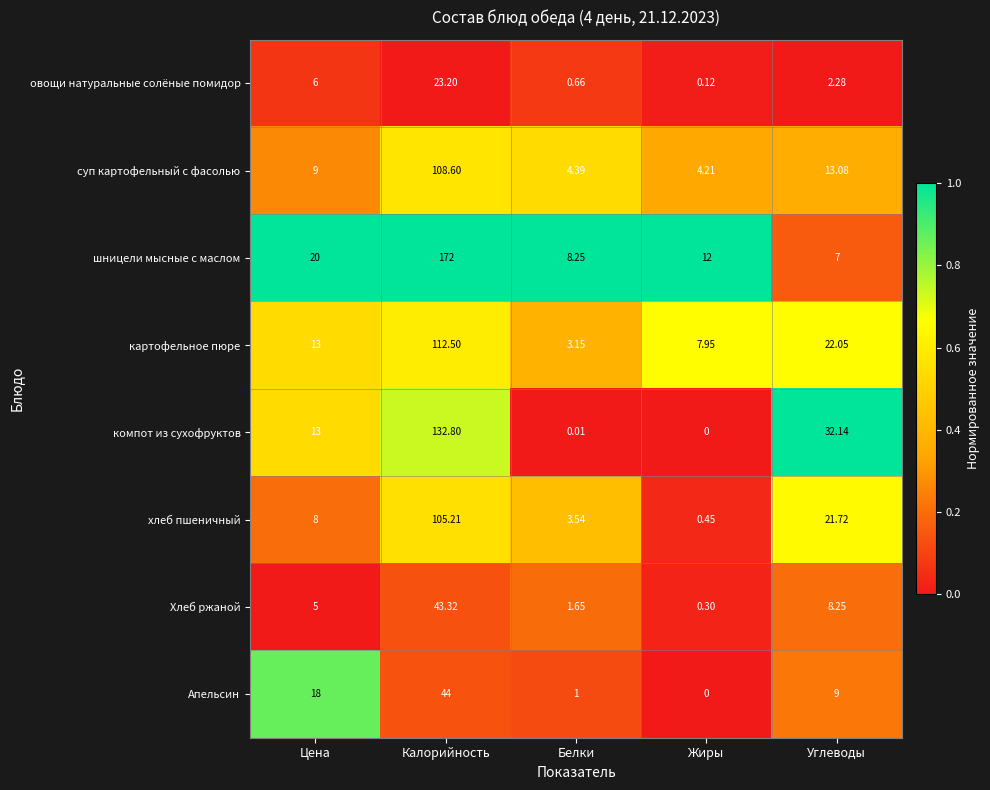

How many data points does each series have?

5